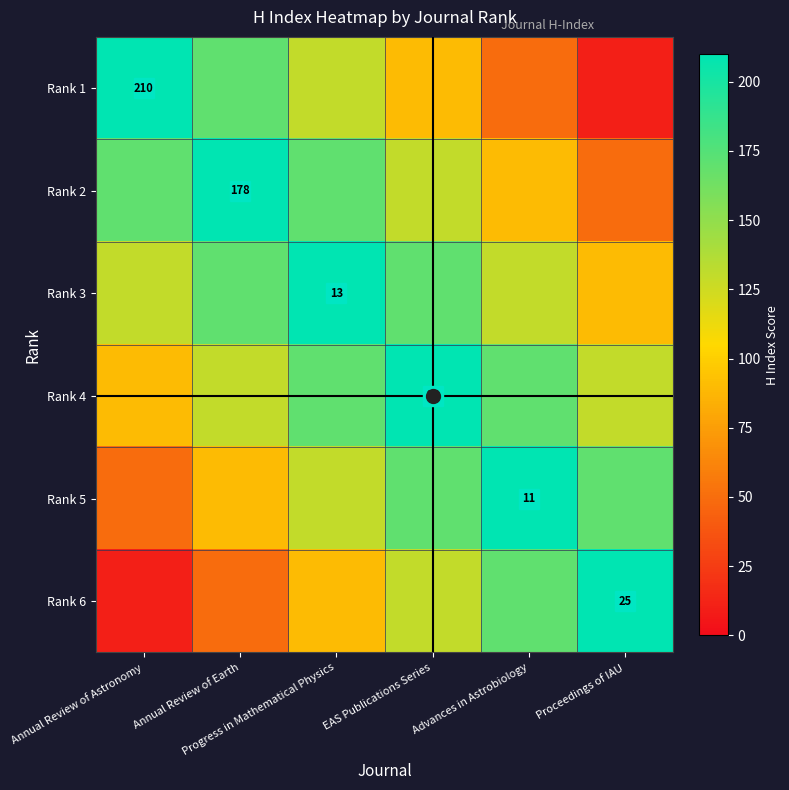

The value of Rank 2 at Proceedings of IAU is 28. True or false?

False